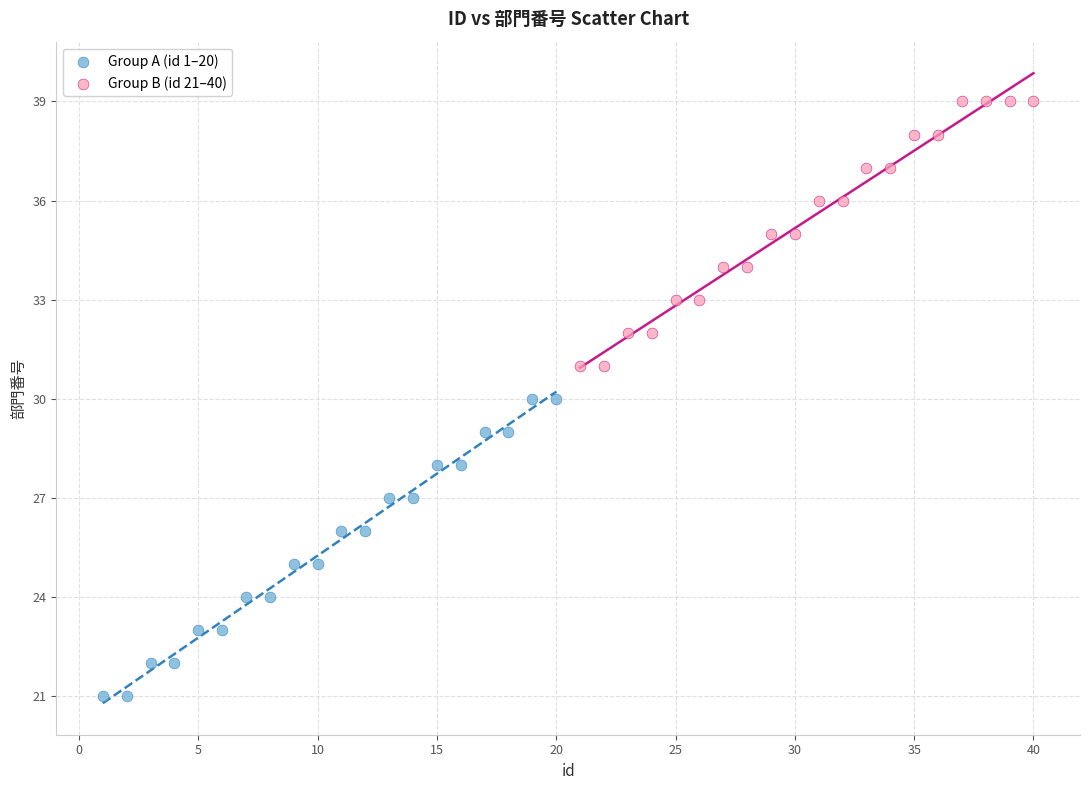

Which series reaches the maximum Y coordinate?

Group B (id 21–40)